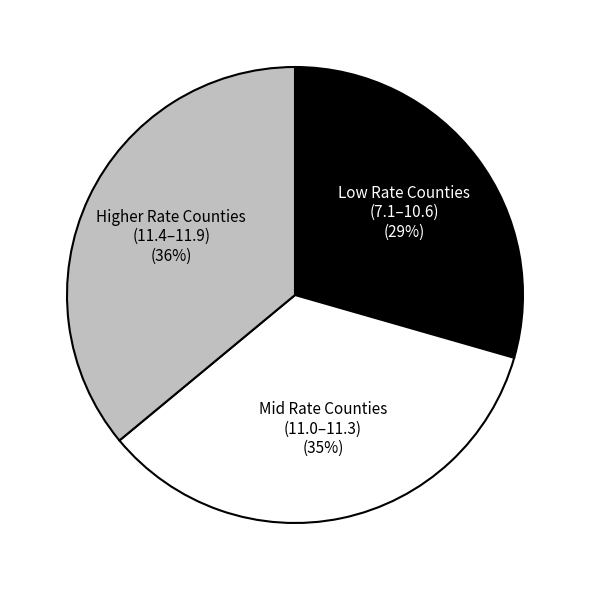

To the nearest percent, what portion does Higher Rate Counties (11.4–11.9) represent?

36%